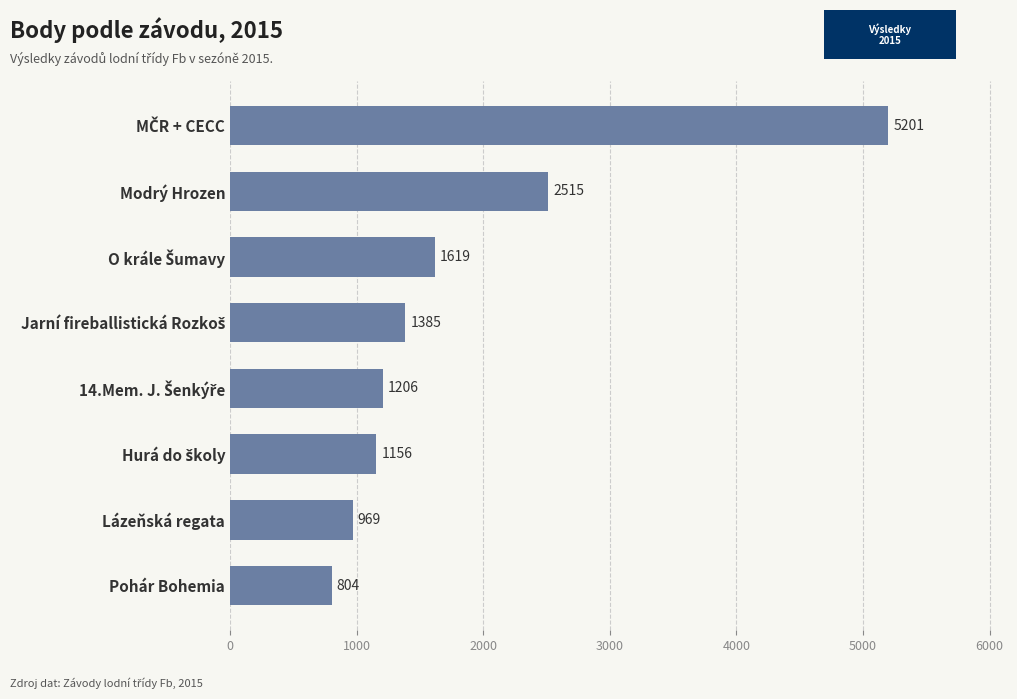

The value at Lázeňská regata is 1727. True or false?

False